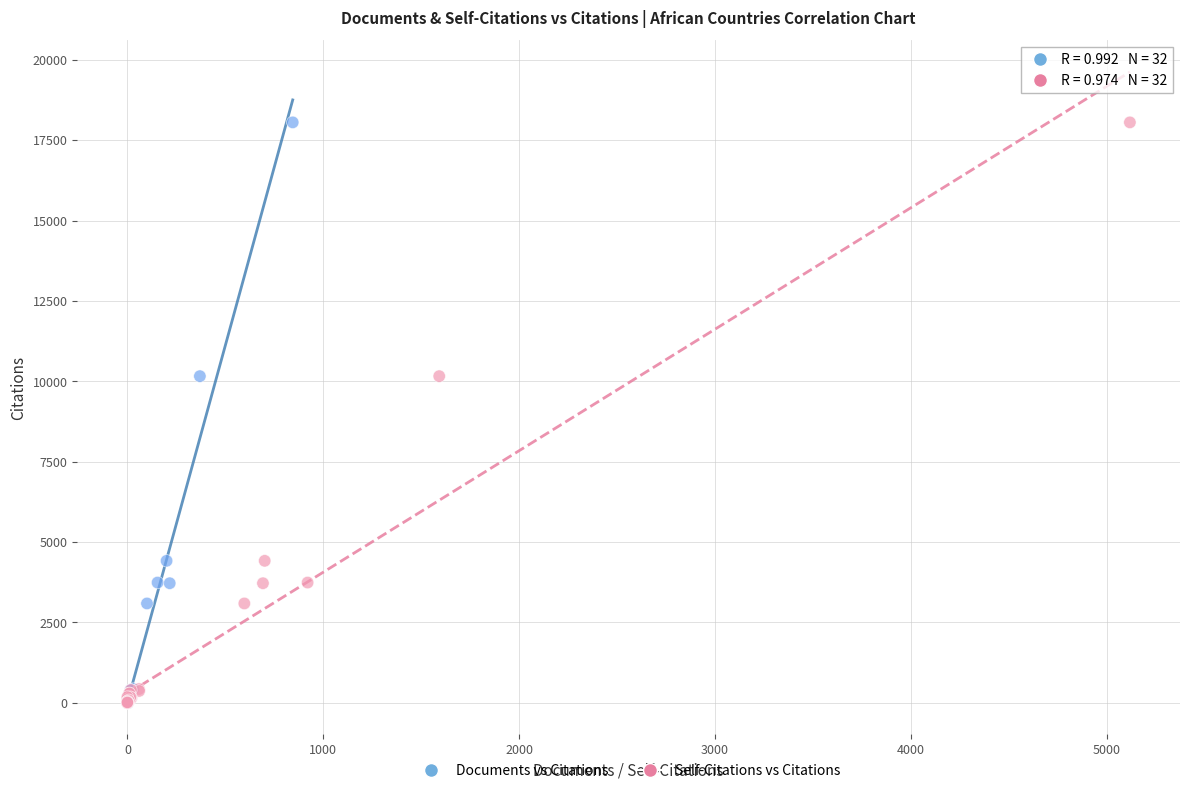

What are all the series names shown in the legend?

Documents vs Citations, Self-Citations vs Citations